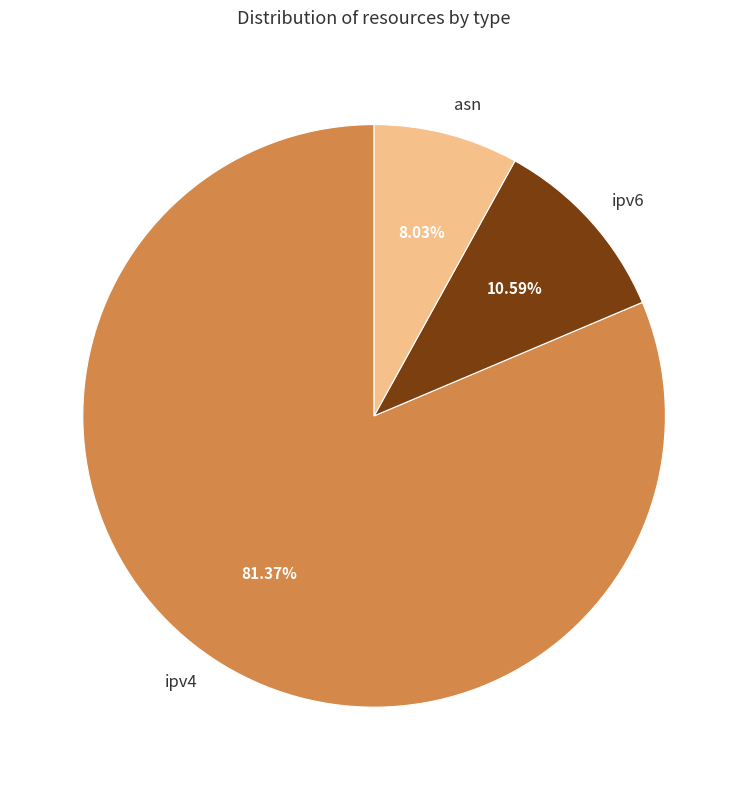

Between asn and ipv6, which is larger?

ipv6